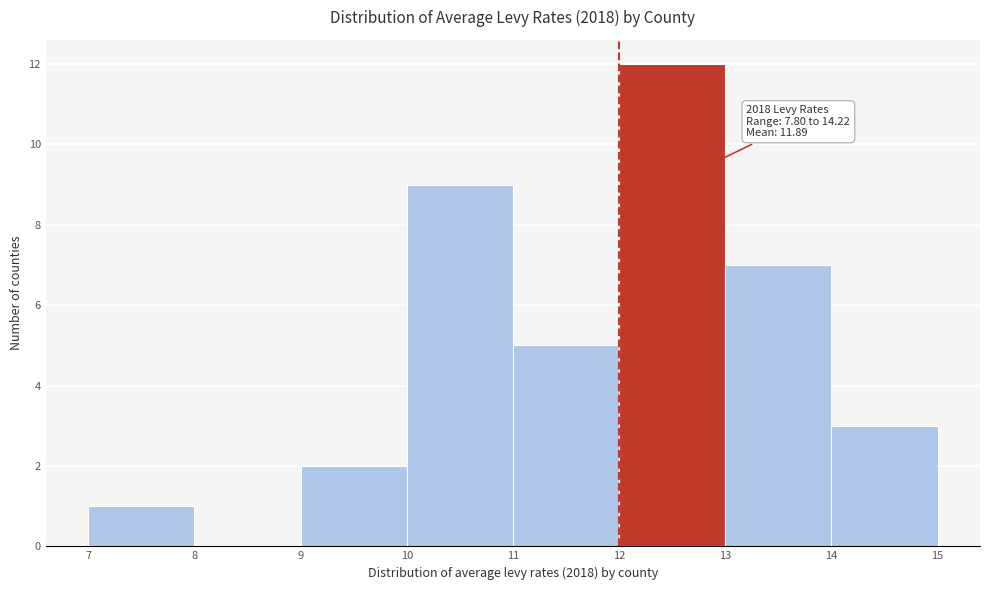

Which range on the x-axis has the tallest bar?

12 to 13